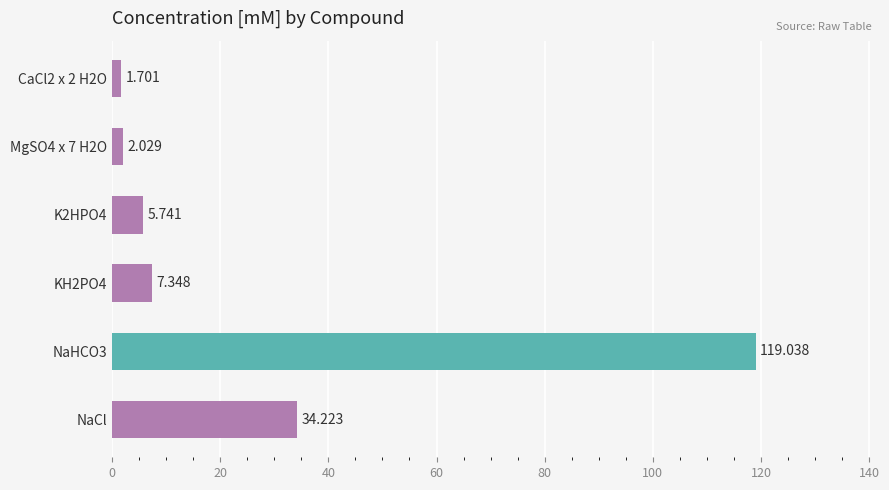

What is the difference between the maximum and minimum values?

117.3